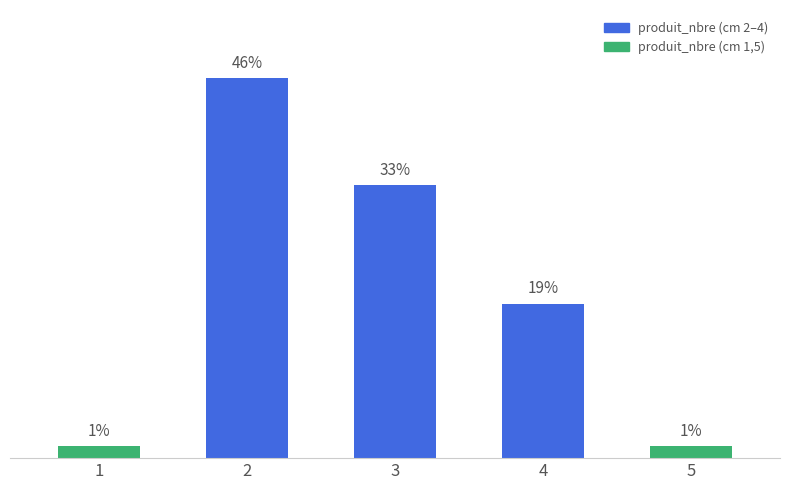

Are the bars horizontal?

No